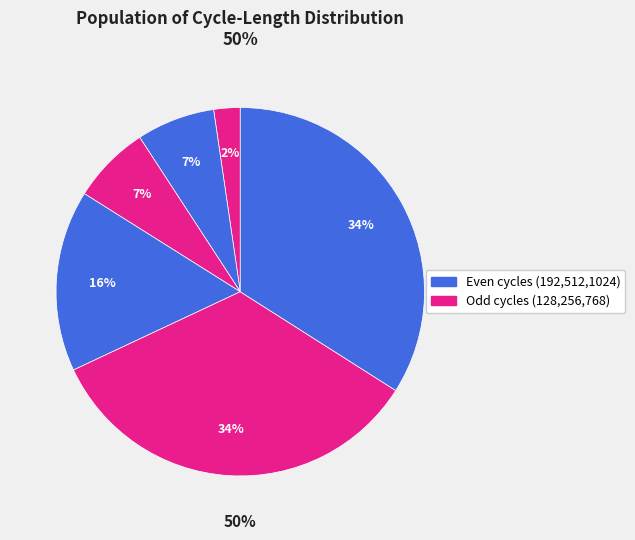

Does 512 represent more than half of the total?

No